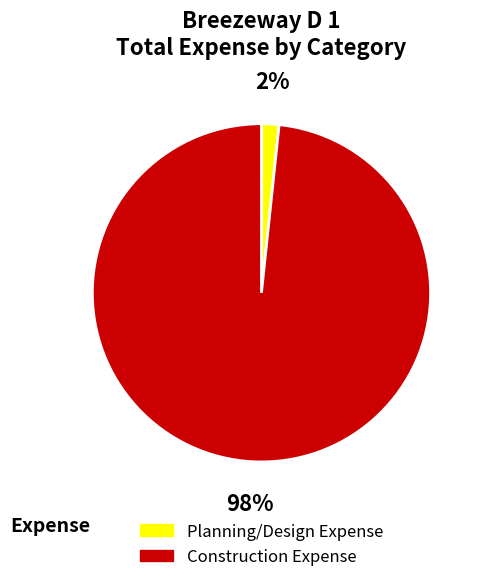

Which slice represents more than half of the pie?

Construction Expense